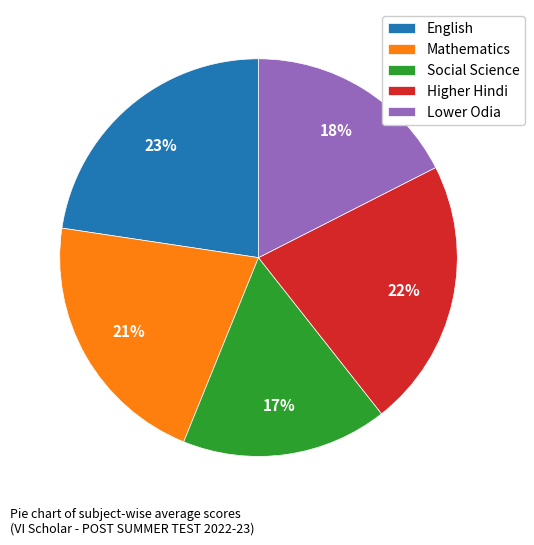

Count the number of slices in the pie.

5